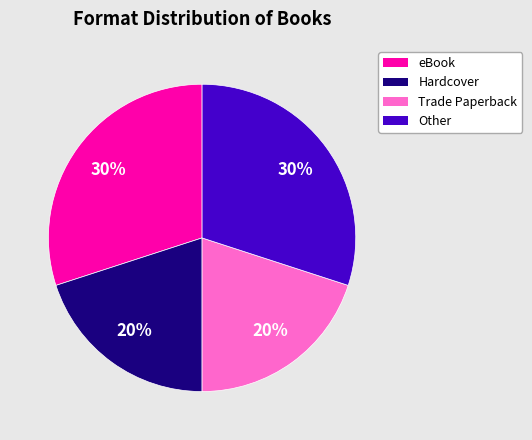

Does any single category account for the majority?

No